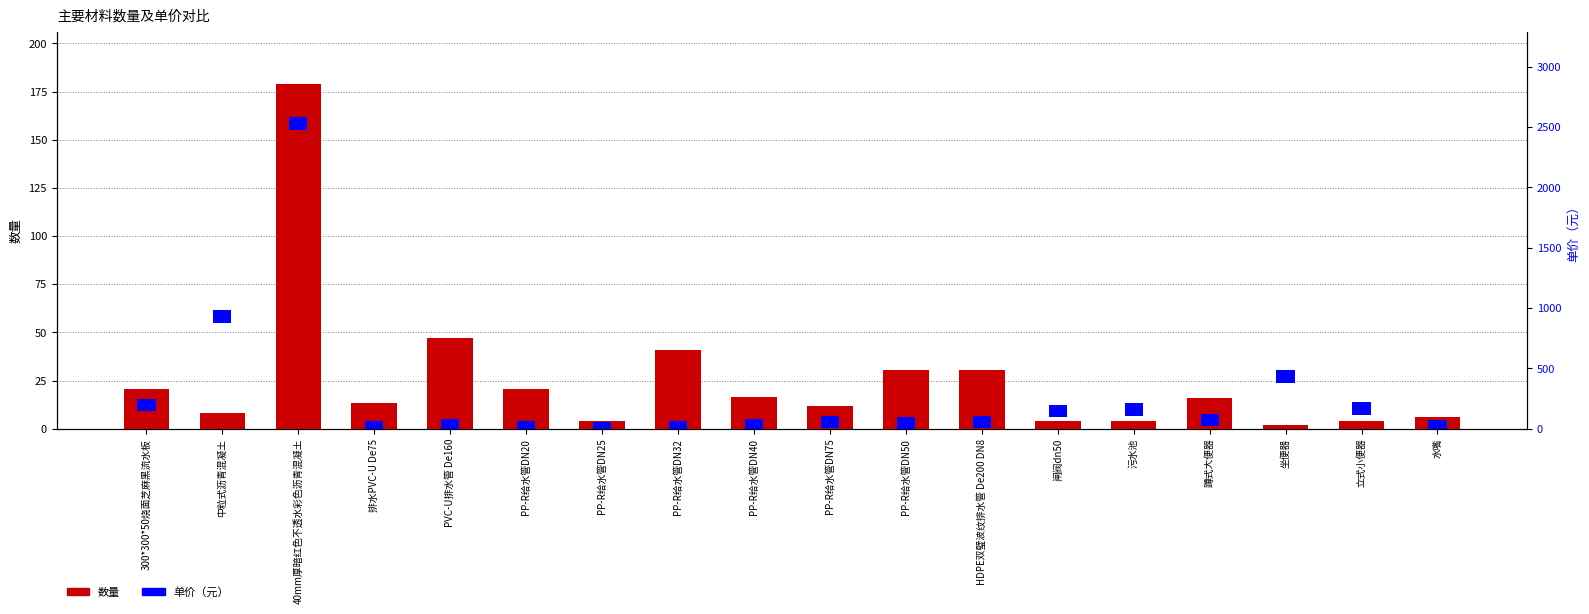

Does the chart contain stacked bars?

No